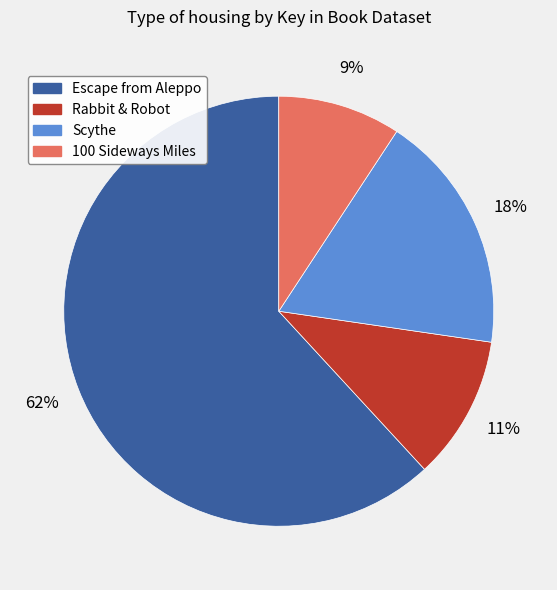

Do Escape from Aleppo and Rabbit & Robot together represent more than half of the pie?

Yes